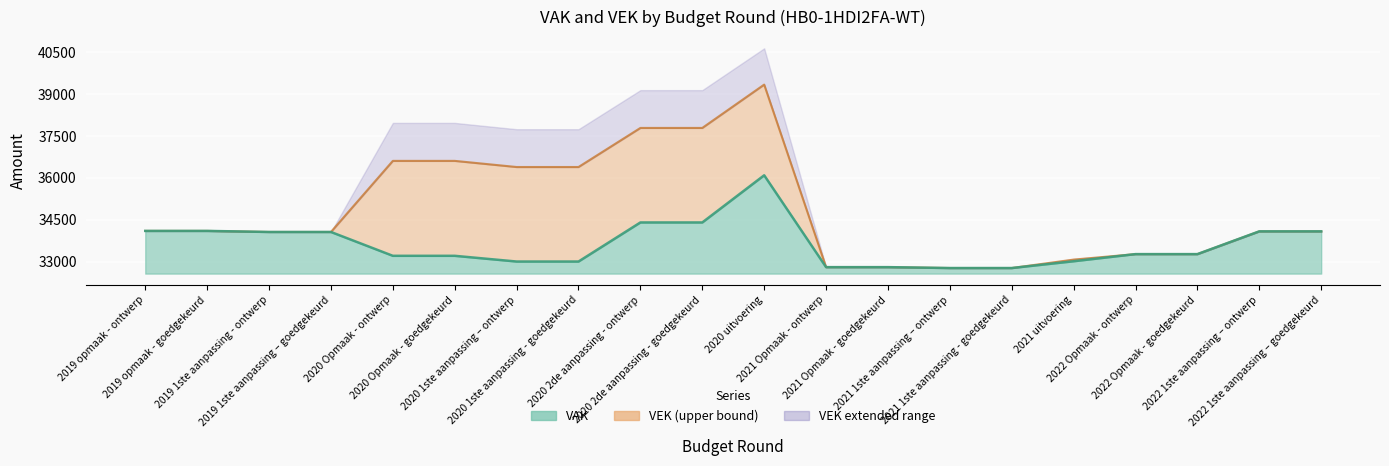

Does the chart display data point markers on the line(s)?

No